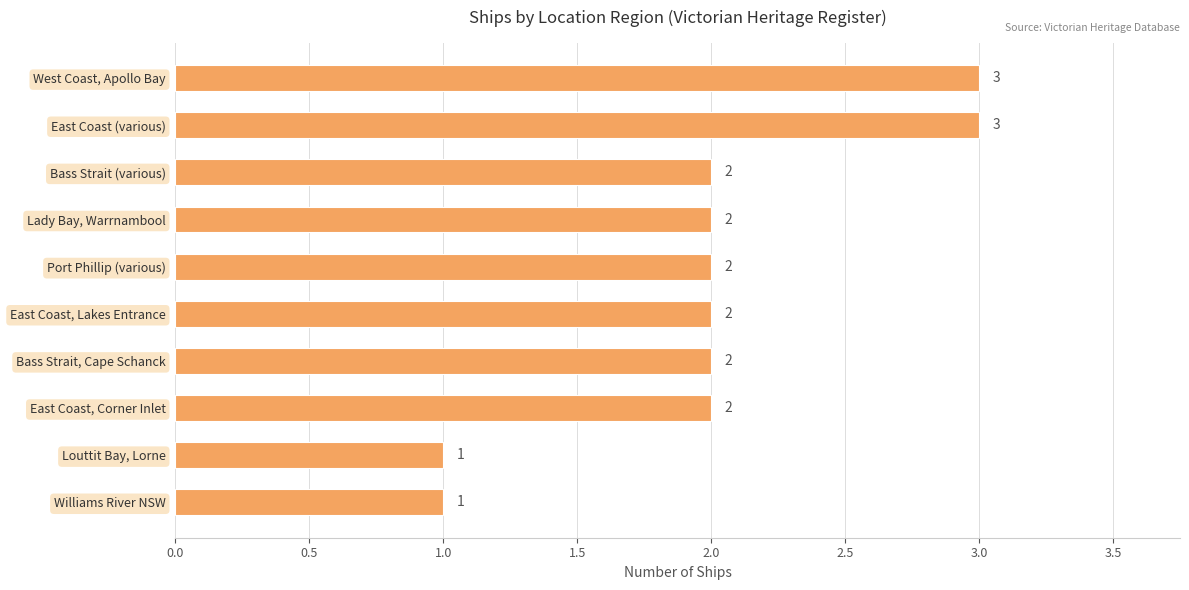

What is the greatest value displayed?

3